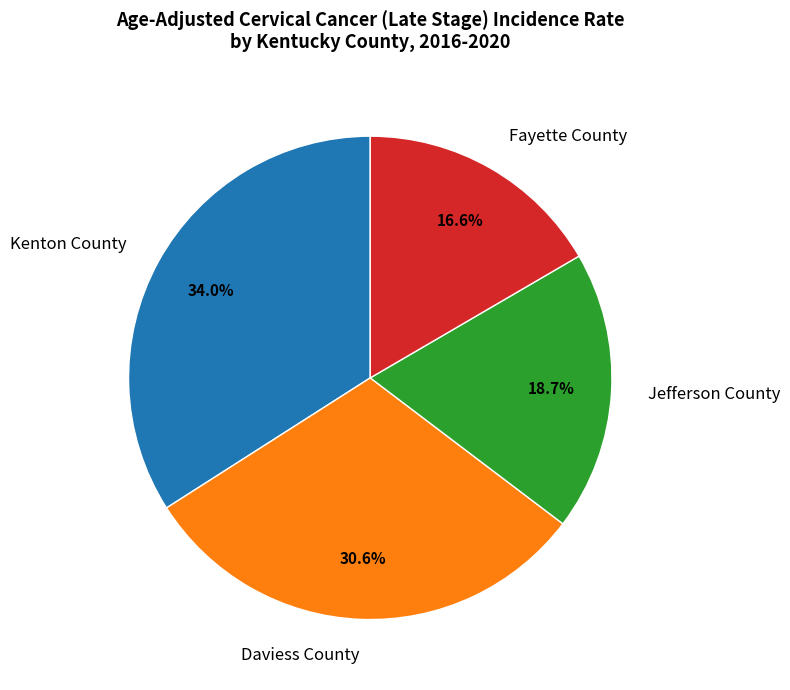

To the nearest percent, what is the average slice percentage?

25%